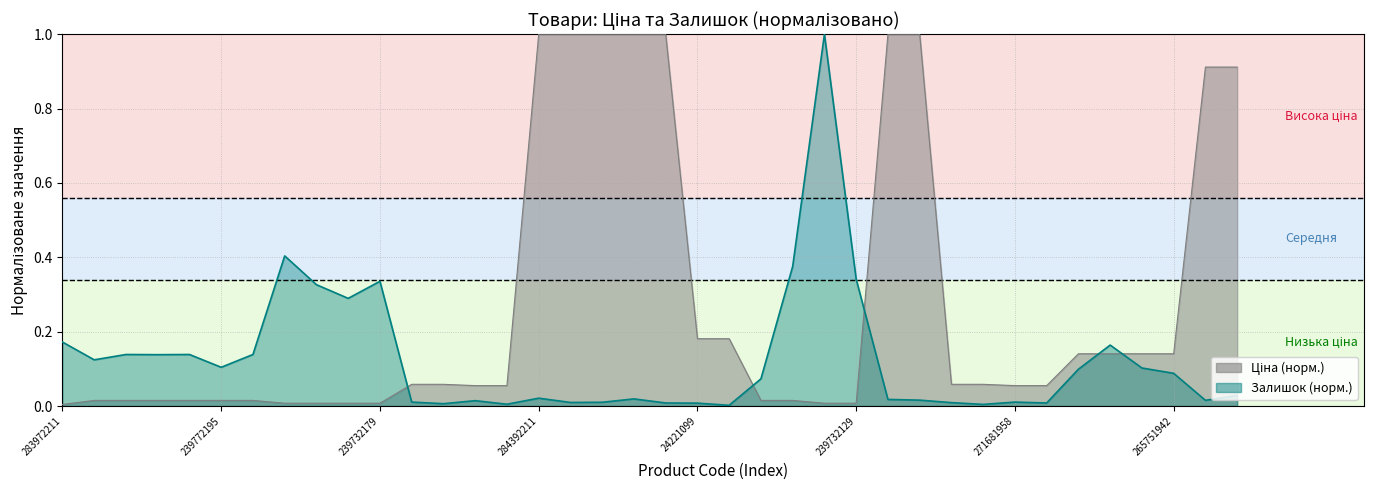

Where do Ціна and Залишок first cross each other?

239732179 and 271691948